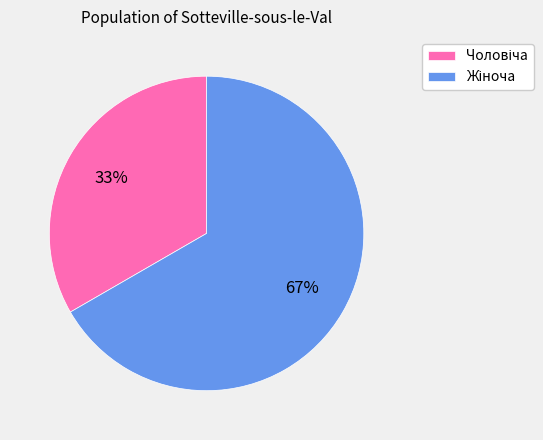

Is there a majority slice in this chart?

Yes